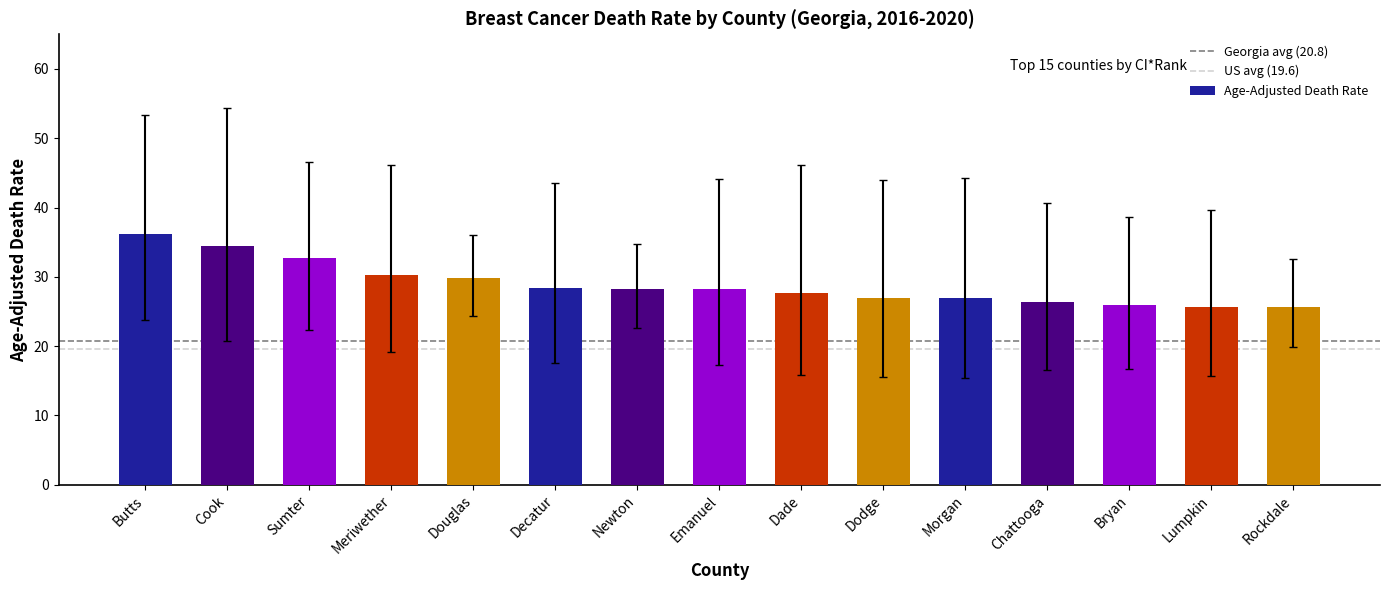

How many bars are there in total?

15